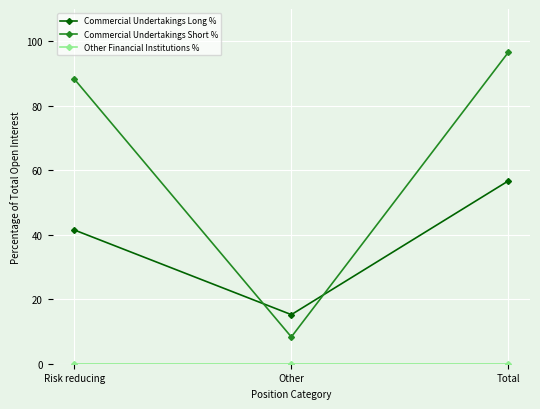

Does the chart have visible grid lines?

Yes